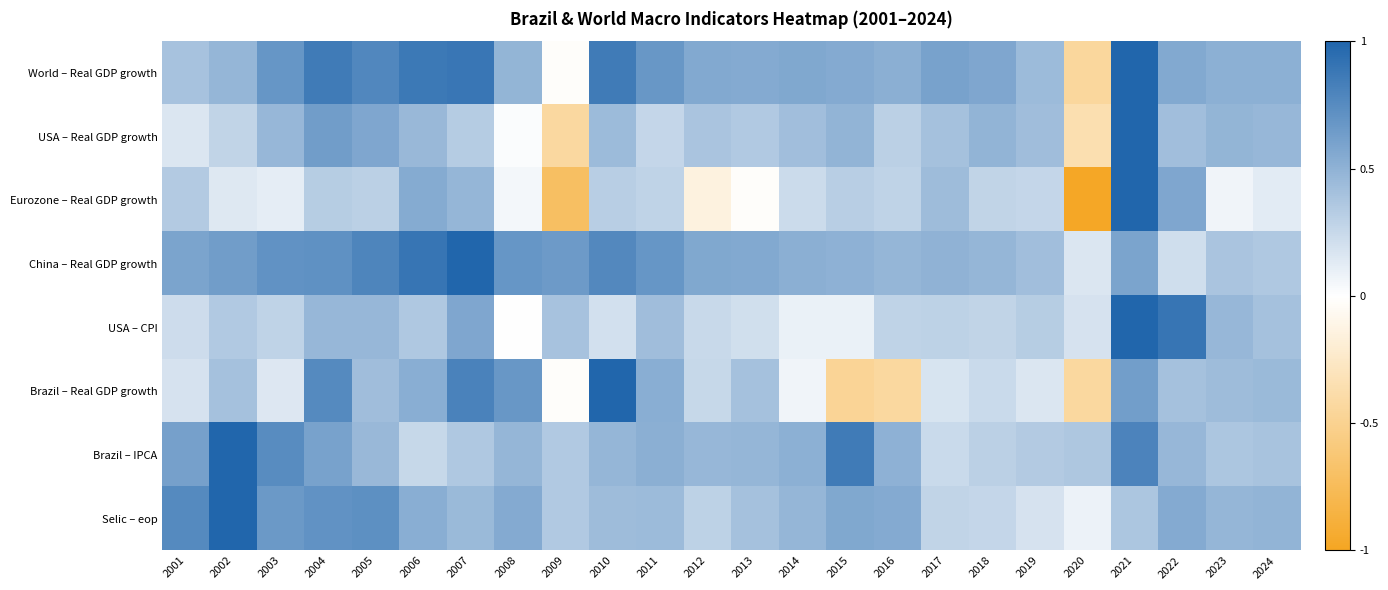

Reading left to right, list all the values displayed in this chart.

World – Real GDP growth: 2001=0.4	2002=0.5	2003=0.7	2004=0.9	2005=0.8	2006=0.9	2007=0.9	2008=0.5	2009=-0.0	2010=0.9	2011=0.7	2012=0.6	2013=0.6	2014=0.6	2015=0.5	2016=0.5	2017=0.6	2018=0.6	2019=0.4	2020=-0.4	2021=1.0	2022=0.6	2023=0.5	2024=0.5
USA – Real GDP growth: 2001=0.2	2002=0.3	2003=0.5	2004=0.6	2005=0.6	2006=0.5	2007=0.3	2008=0.0	2009=-0.4	2010=0.4	2011=0.3	2012=0.4	2013=0.3	2014=0.4	2015=0.5	2016=0.3	2017=0.4	2018=0.5	2019=0.4	2020=-0.4	2021=1.0	2022=0.4	2023=0.5	2024=0.5
Eurozone – Real GDP growth: 2001=0.3	2002=0.1	2003=0.1	2004=0.3	2005=0.3	2006=0.5	2007=0.5	2008=0.0	2009=-0.7	2010=0.3	2011=0.3	2012=-0.1	2013=-0.0	2014=0.2	2015=0.3	2016=0.3	2017=0.4	2018=0.3	2019=0.3	2020=-1.0	2021=1.0	2022=0.6	2023=0.1	2024=0.1
China – Real GDP growth: 2001=0.6	2002=0.6	2003=0.7	2004=0.7	2005=0.8	2006=0.9	2007=1.0	2008=0.7	2009=0.7	2010=0.8	2011=0.7	2012=0.6	2013=0.6	2014=0.5	2015=0.5	2016=0.5	2017=0.5	2018=0.5	2019=0.4	2020=0.2	2021=0.6	2022=0.2	2023=0.4	2024=0.4
USA – CPI: 2001=0.2	2002=0.3	2003=0.3	2004=0.5	2005=0.5	2006=0.4	2007=0.6	2008=-0.0	2009=0.4	2010=0.2	2011=0.4	2012=0.2	2013=0.2	2014=0.1	2015=0.1	2016=0.3	2017=0.3	2018=0.3	2019=0.3	2020=0.2	2021=1.0	2022=0.9	2023=0.5	2024=0.4
Brazil – Real GDP growth: 2001=0.2	2002=0.4	2003=0.2	2004=0.8	2005=0.4	2006=0.5	2007=0.8	2008=0.7	2009=-0.0	2010=1.0	2011=0.5	2012=0.3	2013=0.4	2014=0.1	2015=-0.5	2016=-0.4	2017=0.2	2018=0.2	2019=0.2	2020=-0.4	2021=0.6	2022=0.4	2023=0.4	2024=0.5
Brazil – IPCA: 2001=0.6	2002=1.0	2003=0.7	2004=0.6	2005=0.5	2006=0.3	2007=0.4	2008=0.5	2009=0.3	2010=0.5	2011=0.5	2012=0.5	2013=0.5	2014=0.5	2015=0.9	2016=0.5	2017=0.2	2018=0.3	2019=0.3	2020=0.4	2021=0.8	2022=0.5	2023=0.4	2024=0.4
Selic – eop: 2001=0.8	2002=1.0	2003=0.7	2004=0.7	2005=0.7	2006=0.5	2007=0.5	2008=0.6	2009=0.3	2010=0.4	2011=0.4	2012=0.3	2013=0.4	2014=0.5	2015=0.6	2016=0.6	2017=0.3	2018=0.3	2019=0.2	2020=0.1	2021=0.4	2022=0.6	2023=0.5	2024=0.5